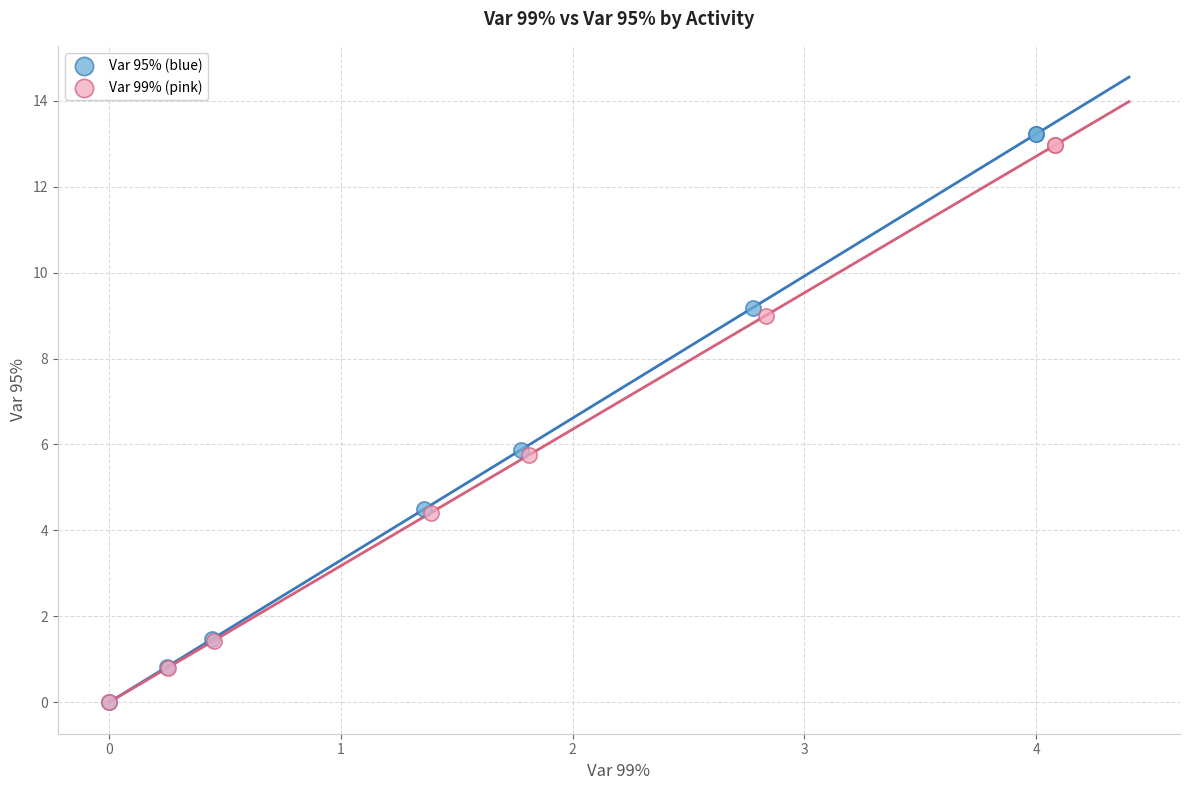

What are all the series names shown in the legend?

Var 95% (blue), Var 99% (pink)